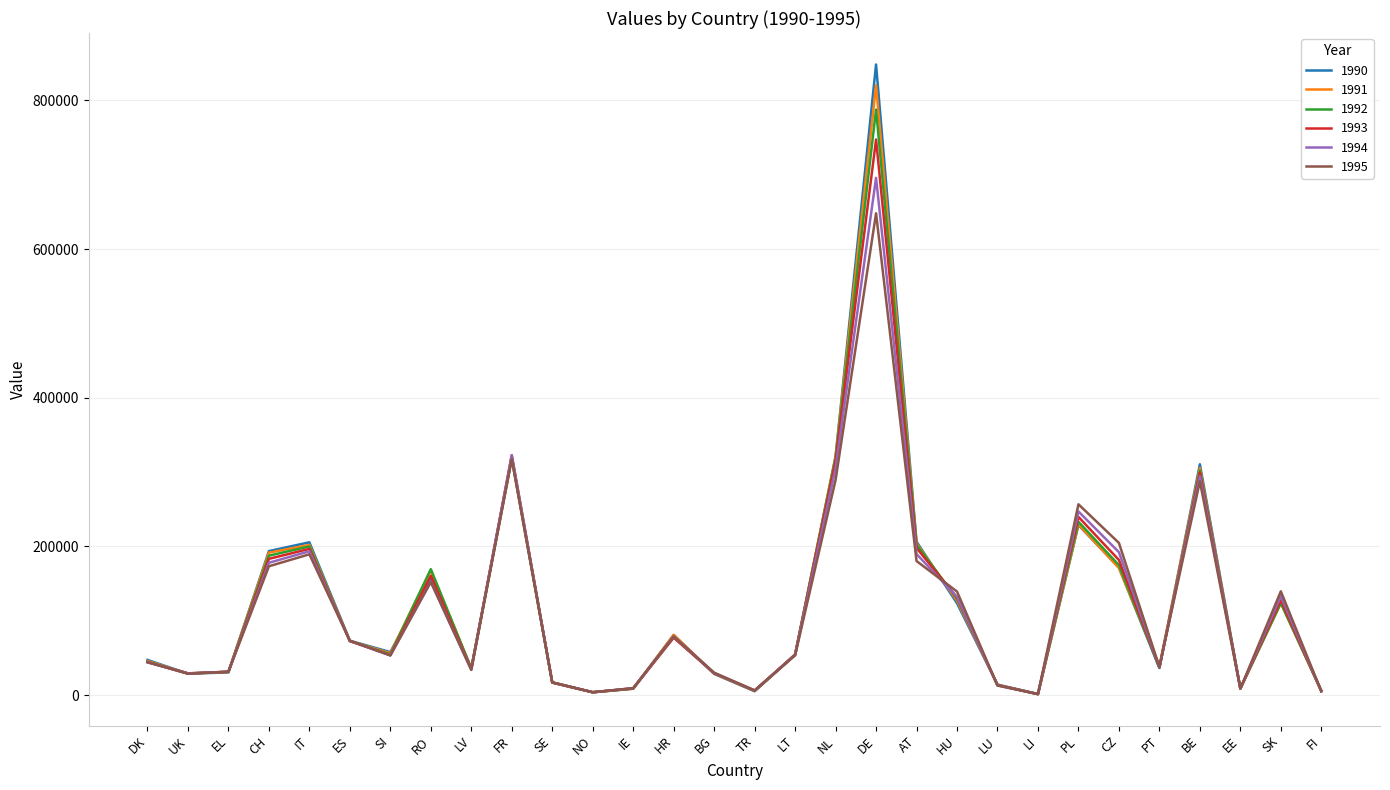

What is the maximum value shown in the chart?

848266